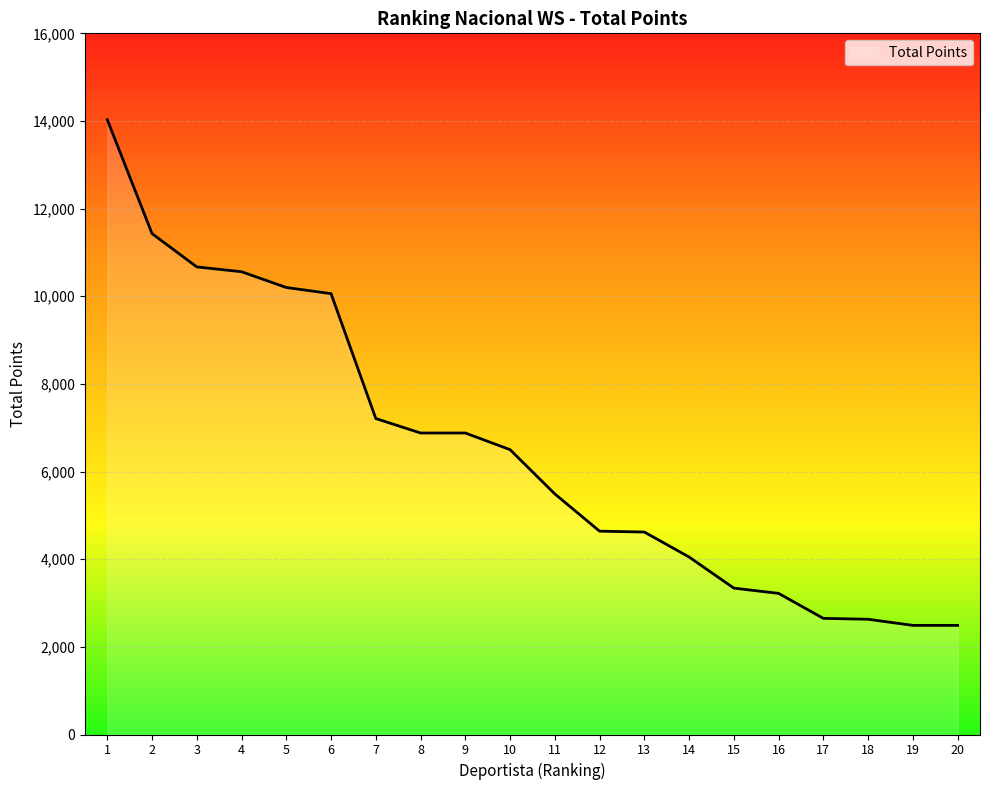

How many lines are shown in the chart?

1